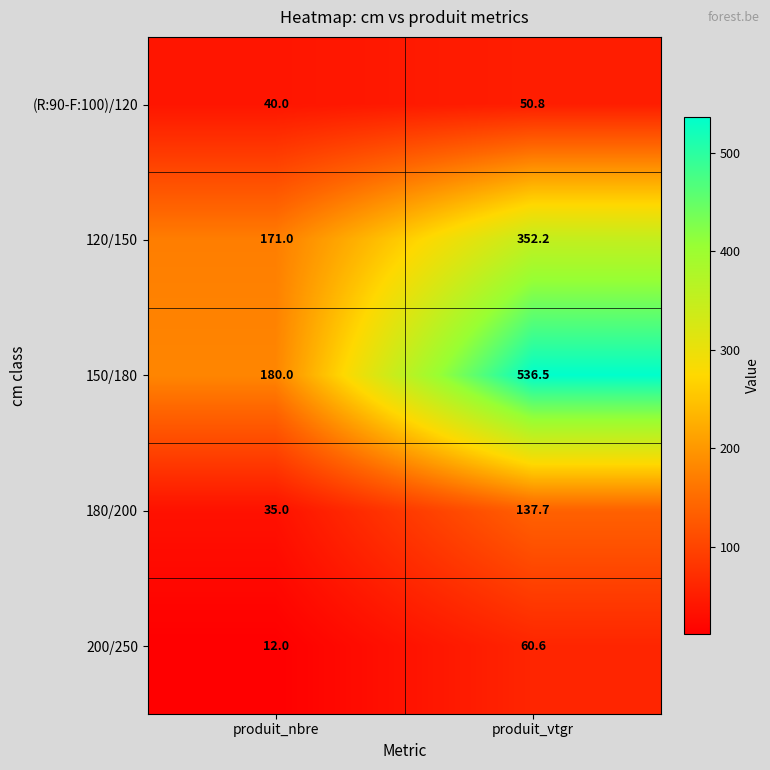

Between produit_nbre and produit_vtgr, which series saw the biggest shift?

150/180